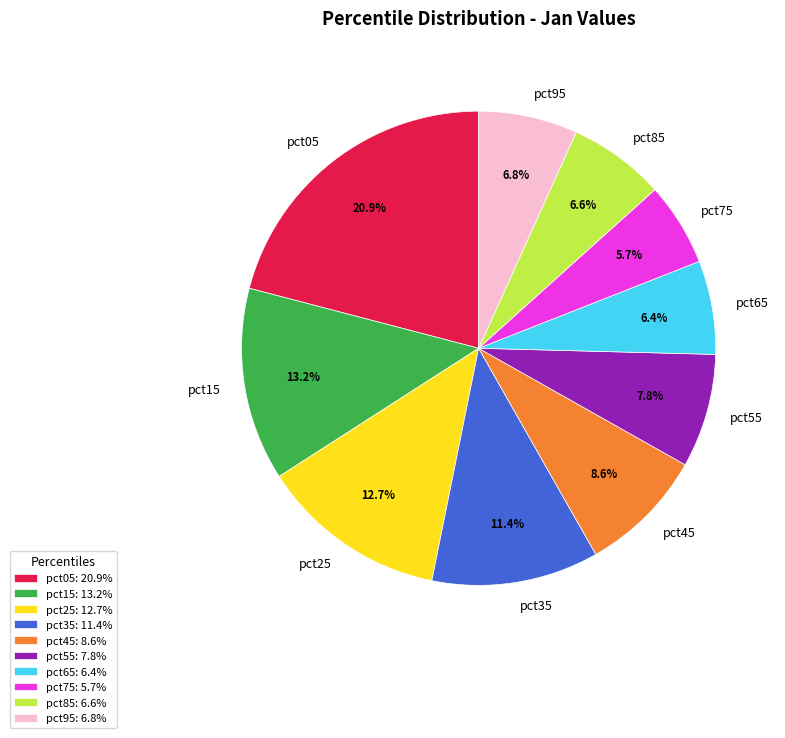

Approximately how many times larger is the value at pct65 compared to pct15?

0.5